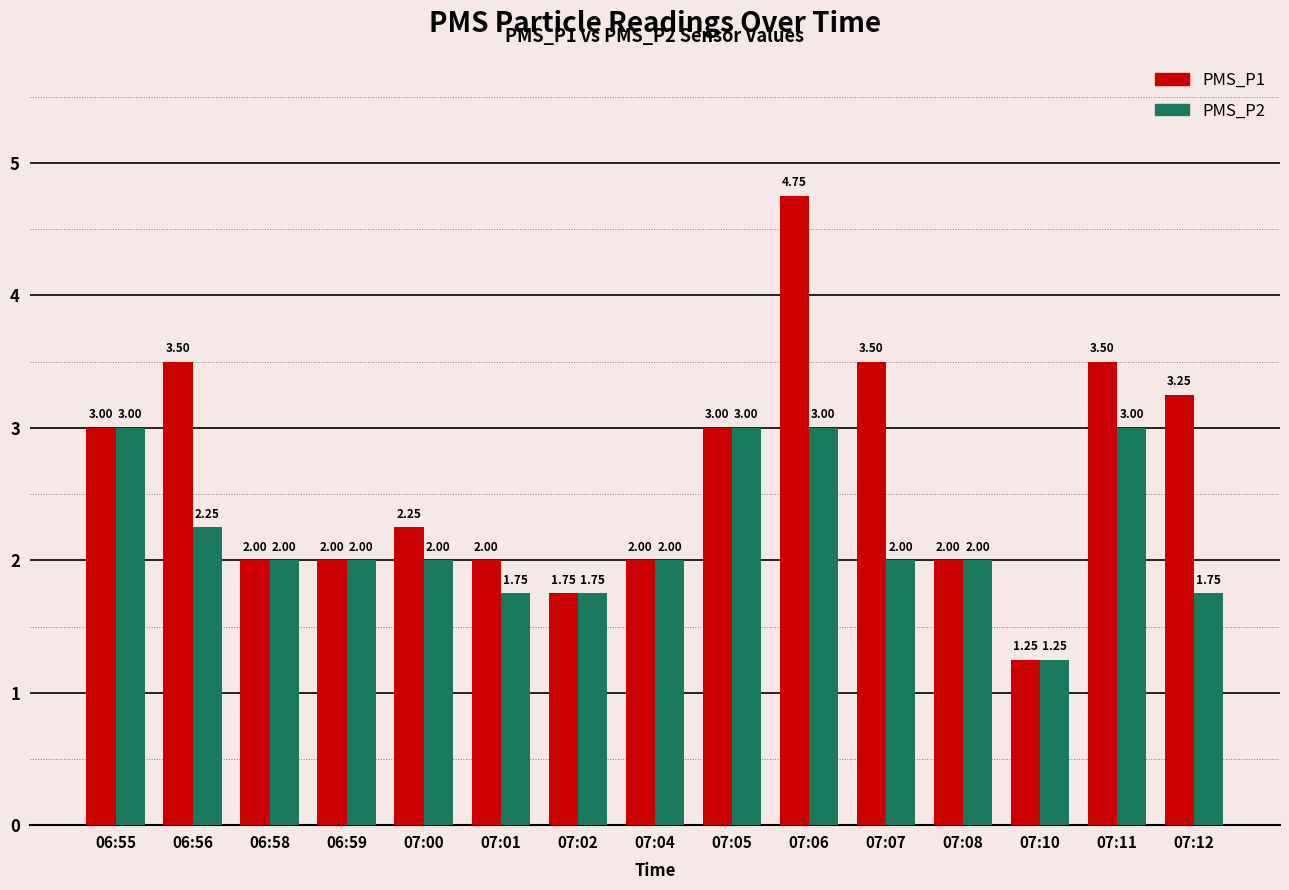

How many groups of bars are there?

15